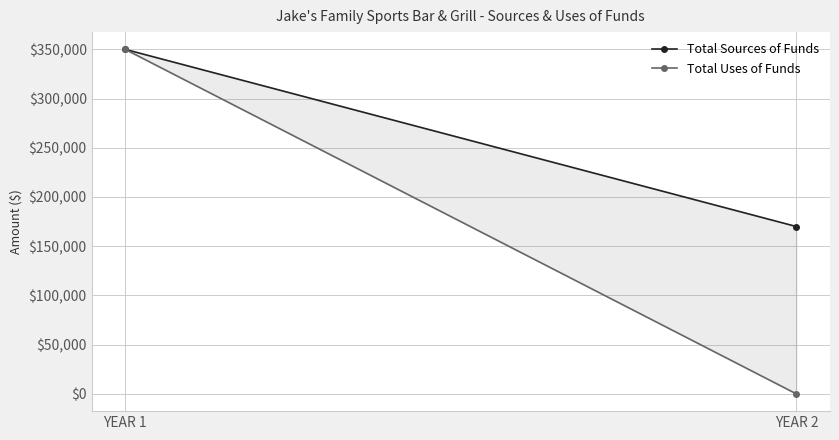

At how many categories does at least one series exceed 256431?

1